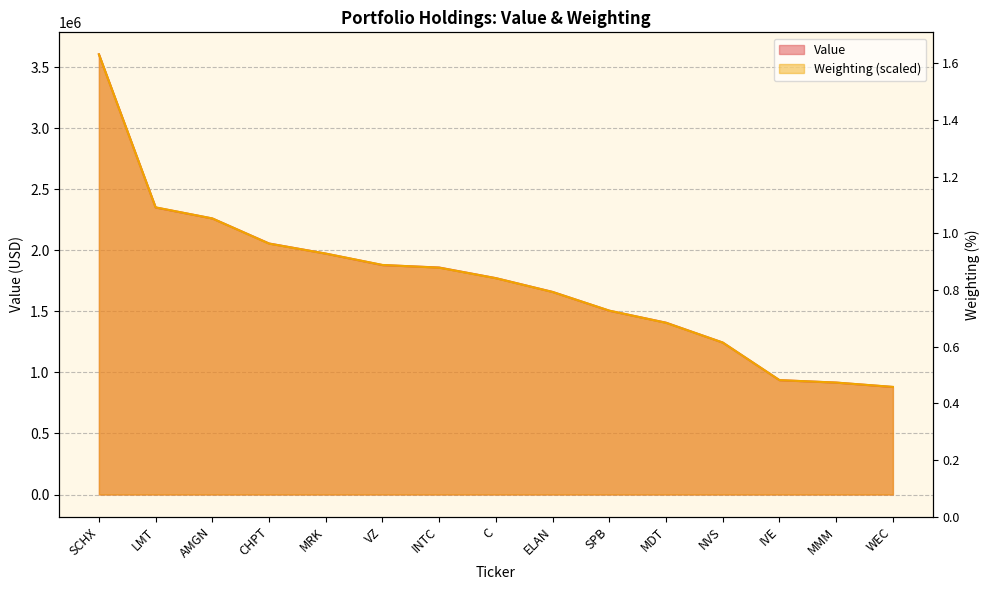

What is the label of the 2nd point from the right?

MMM